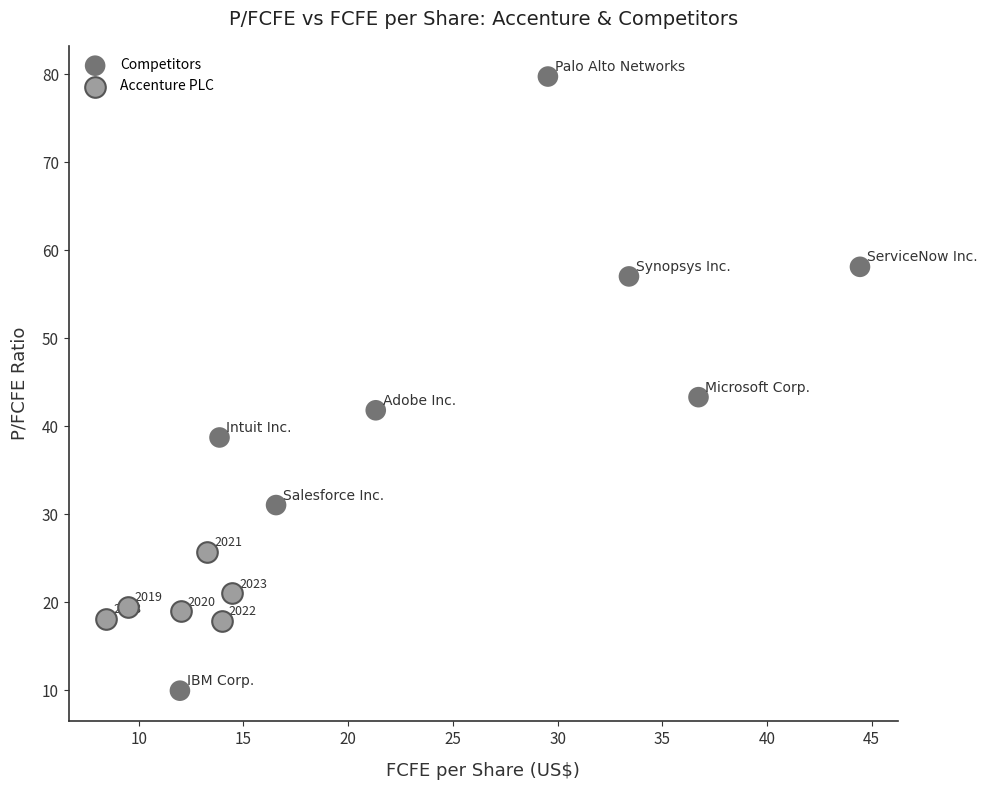

Which series has the widest spread of Y values?

Competitors